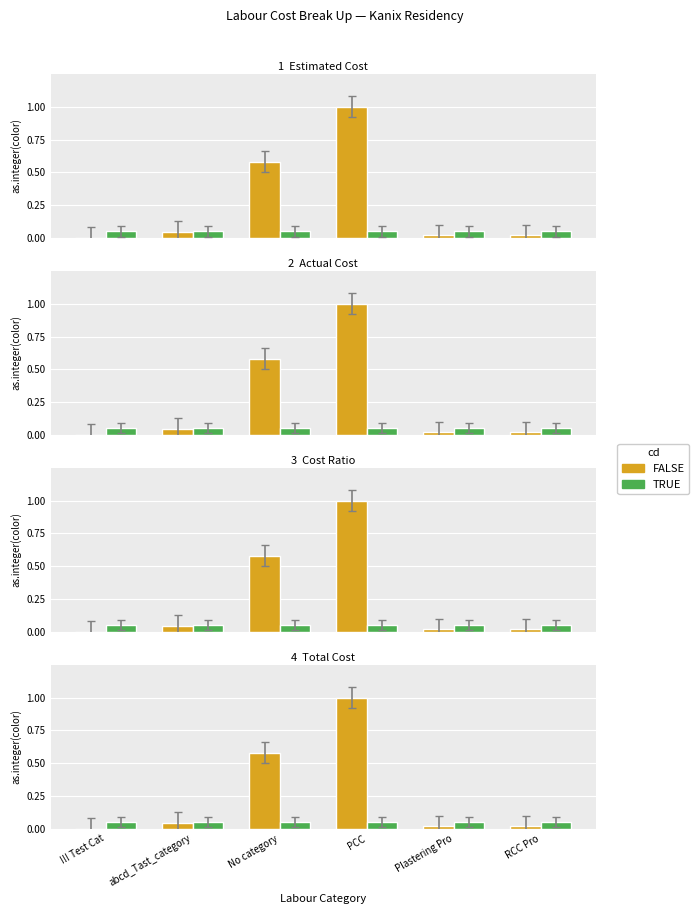

What is the average value of the FALSE series?

0.3